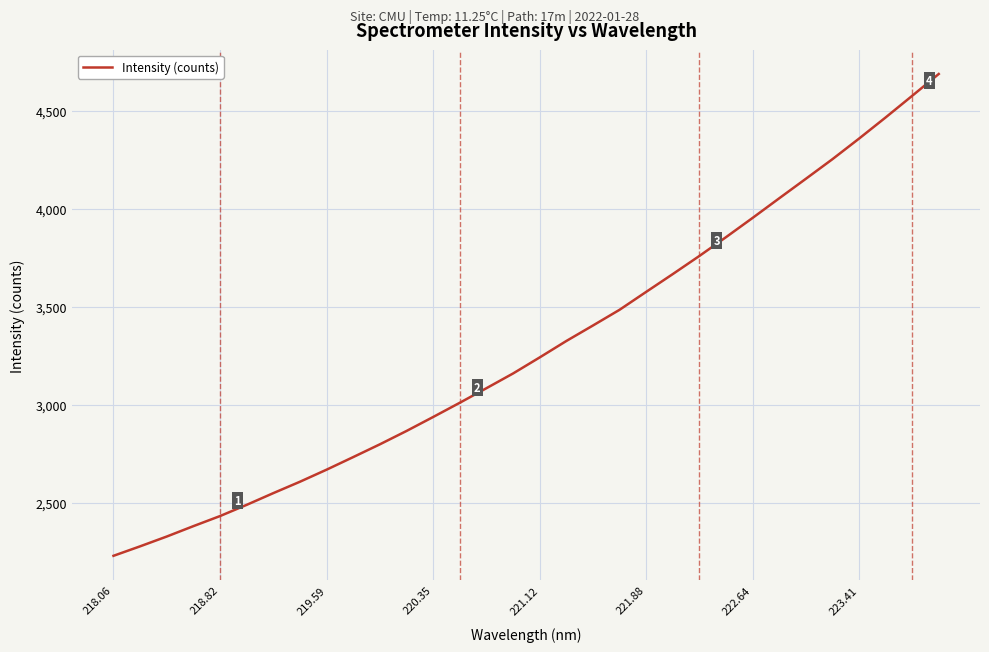

What is the smallest value displayed?

2231.1